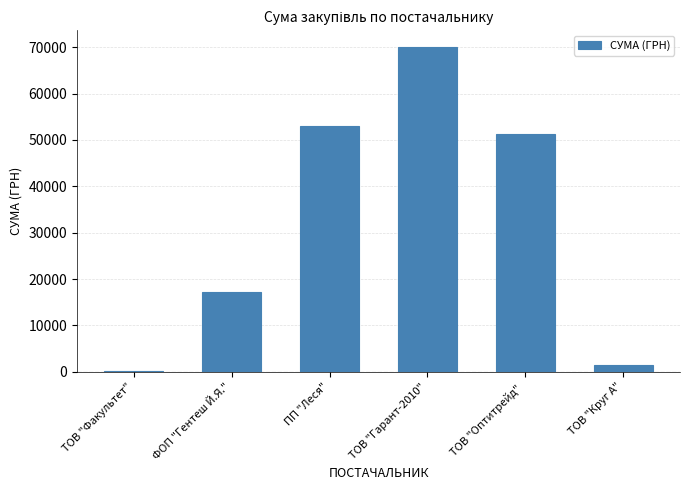

What is the difference between the values at ПП "Леся" and ТОВ "Факультет"?

52890.2